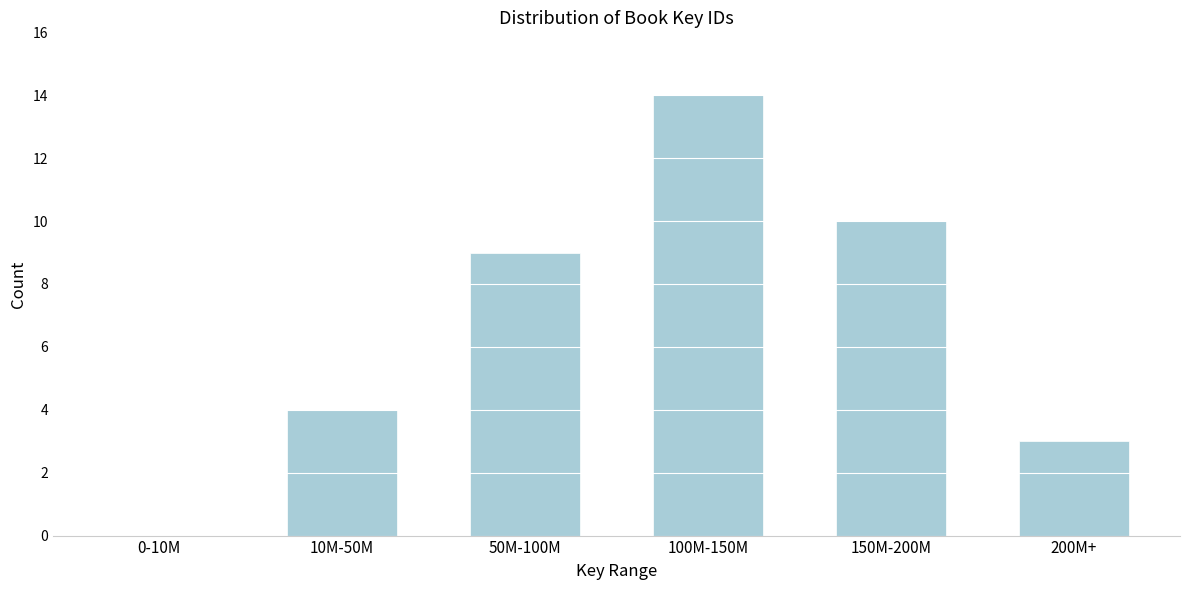

Reading left to right, what are all the values shown in this chart?

0-10M=0	10M-50M=4	50M-100M=9	100M-150M=14	150M-200M=10	200M+=3